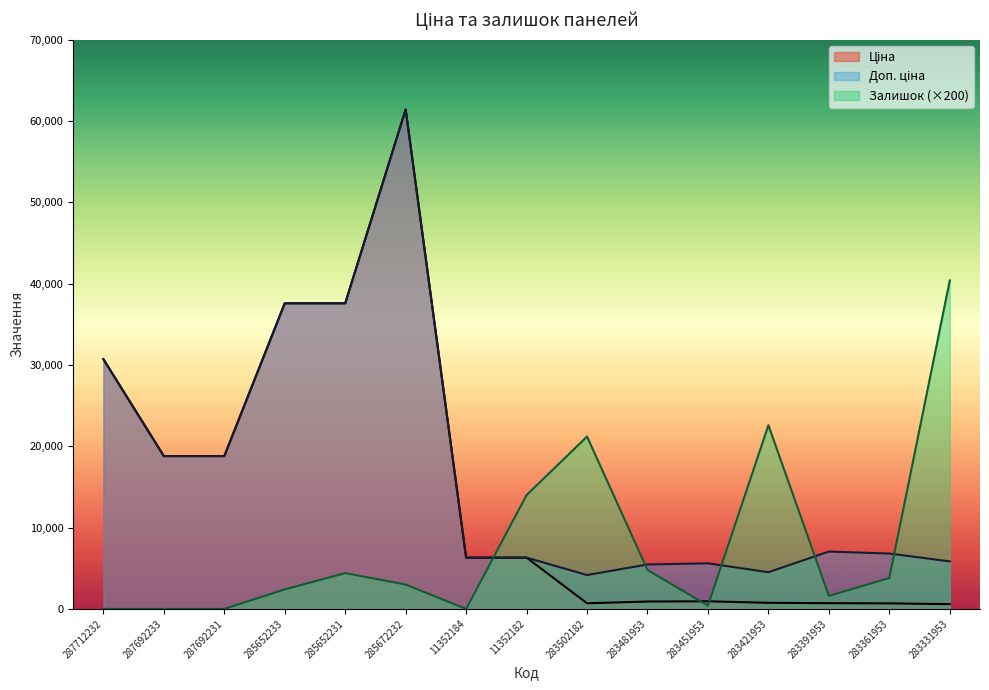

Does the chart display data point markers on the line(s)?

No